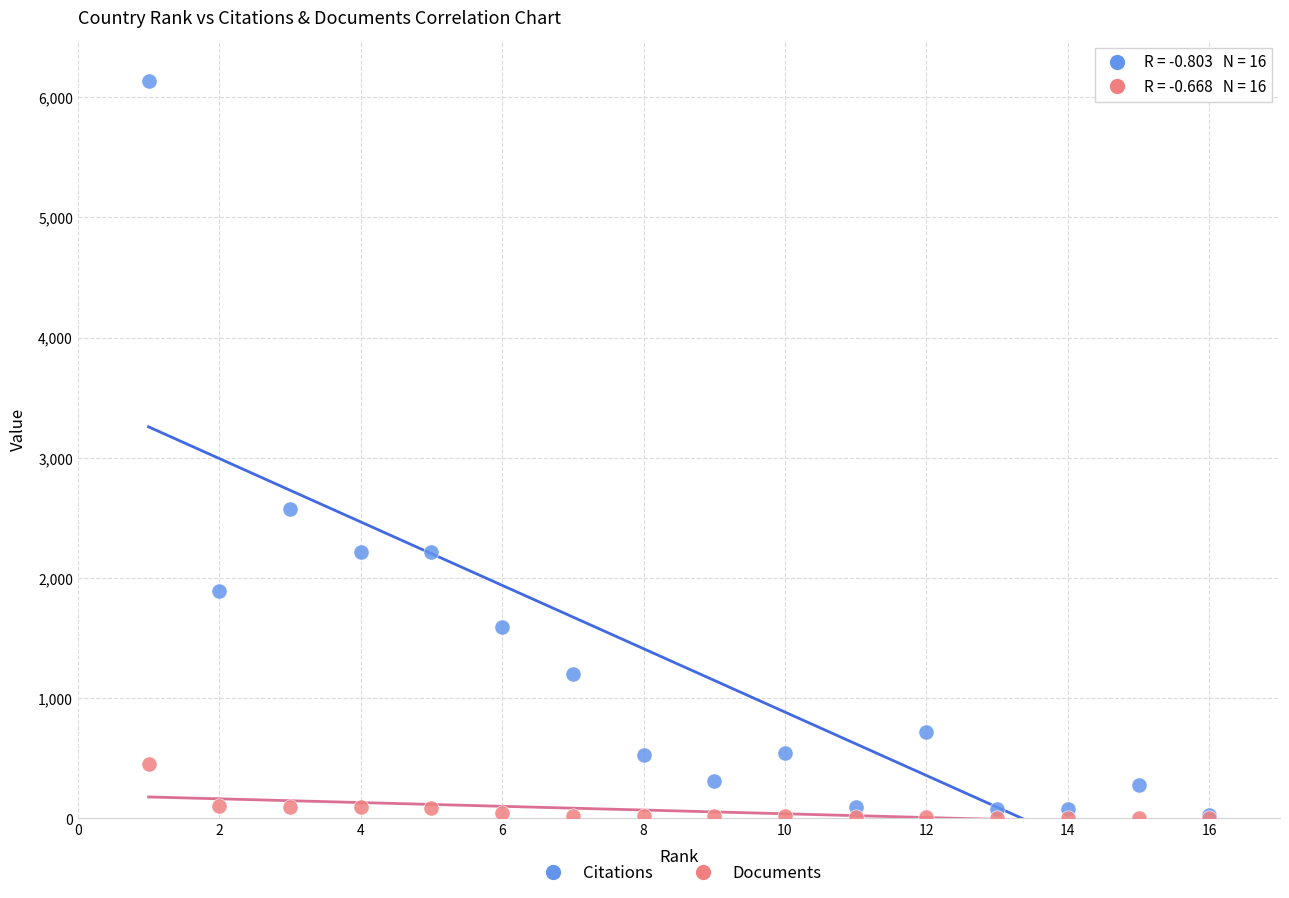

Which series reaches the maximum Y coordinate?

Citations